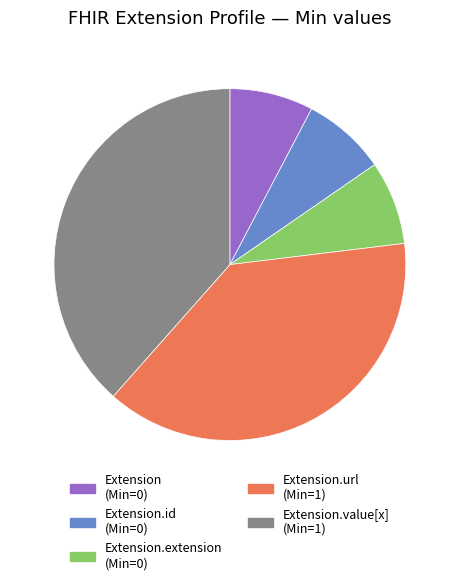

Is there any slice that represents more than half of the pie?

No